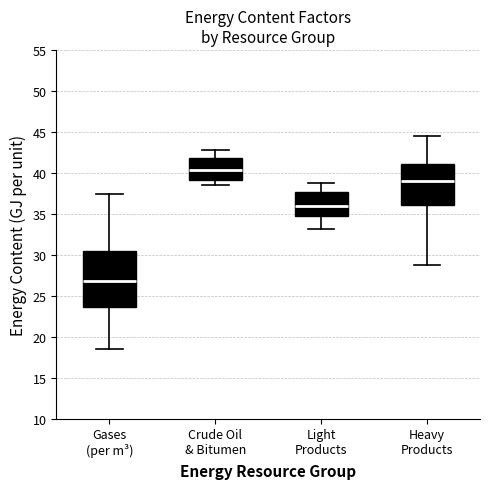

Where is the upper edge of the box for Heavy Products on the y-axis? The values are not printed on the chart, so give them approximately, as read against the axis.

41.0